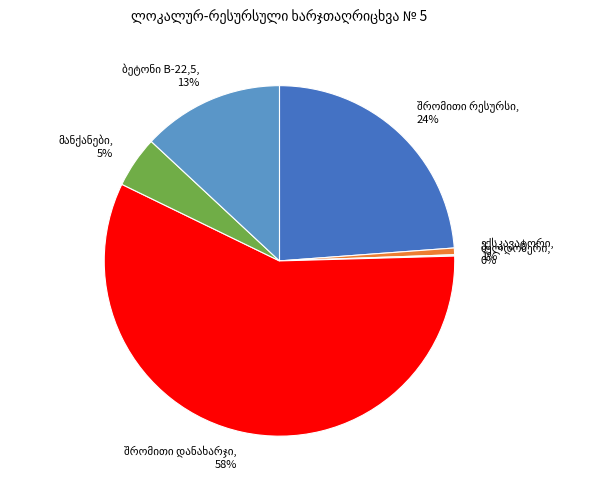

To the nearest percent, what is the average slice percentage?

17%